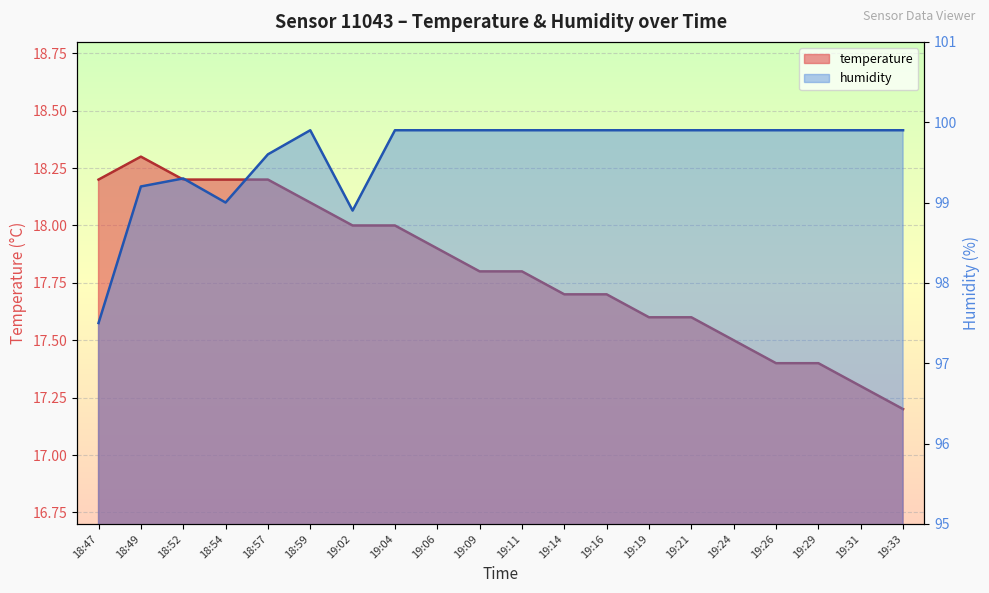

Between 18:59 and 19:06, which series saw the biggest shift?

temperature